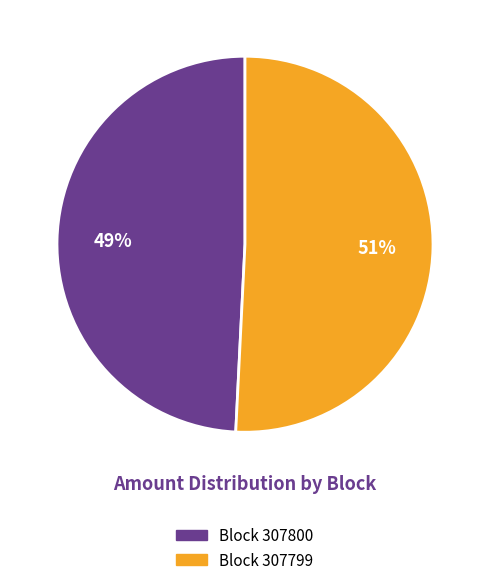

What is the largest slice in the pie chart?

Block 307799